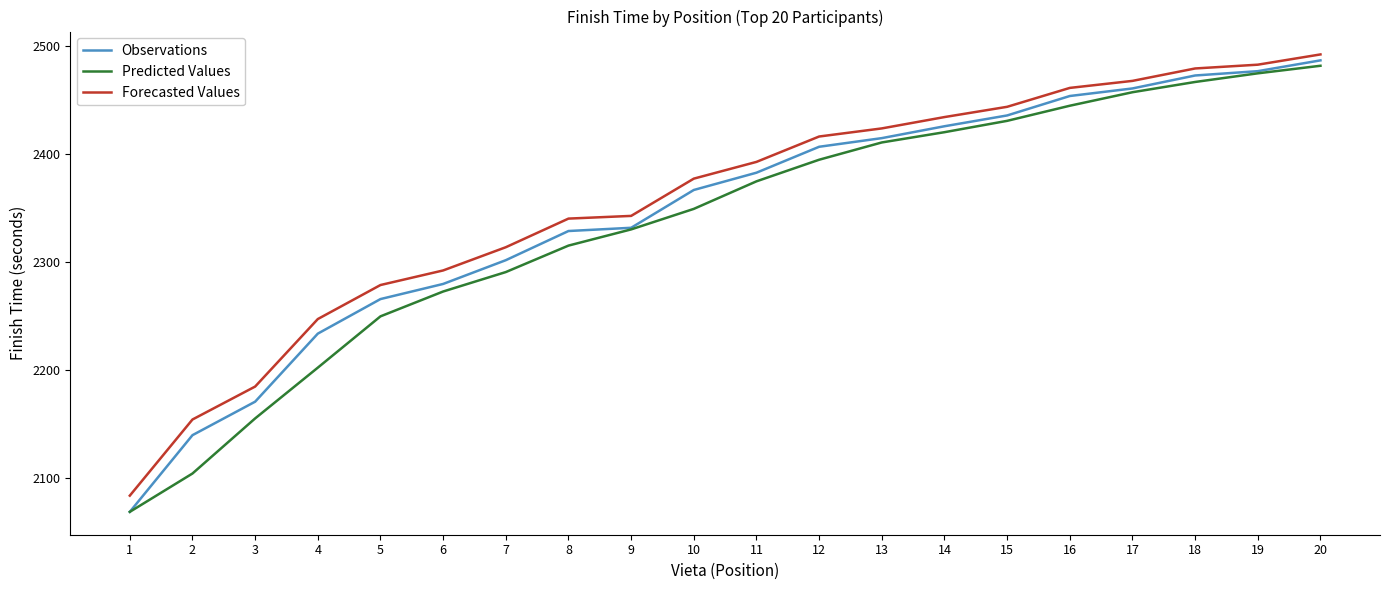

Is it true that Observations equals 2332.0 at 9?

True